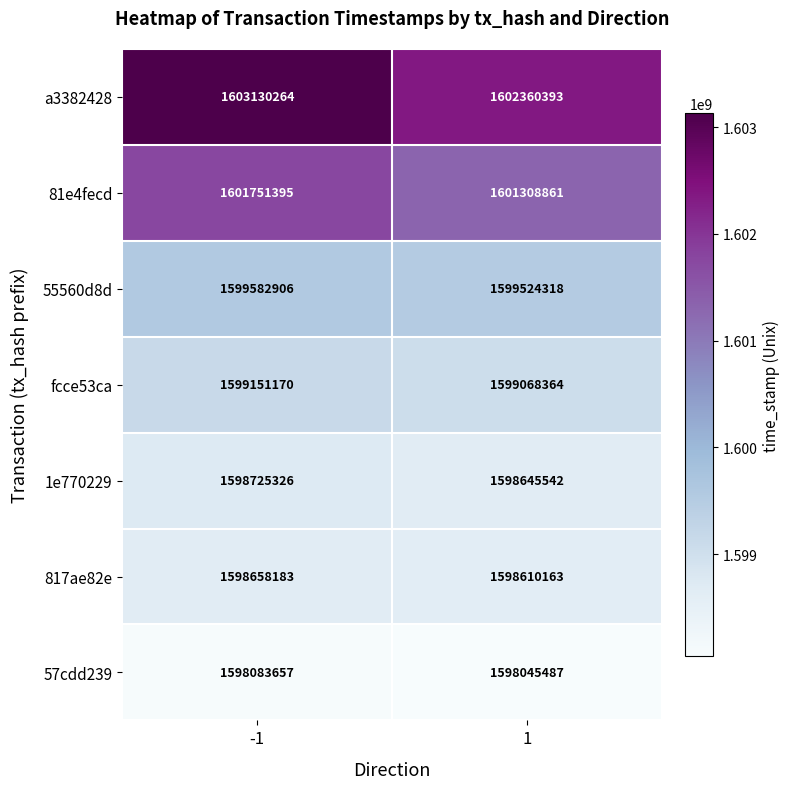

Which series has the widest spread of values?

a3382428